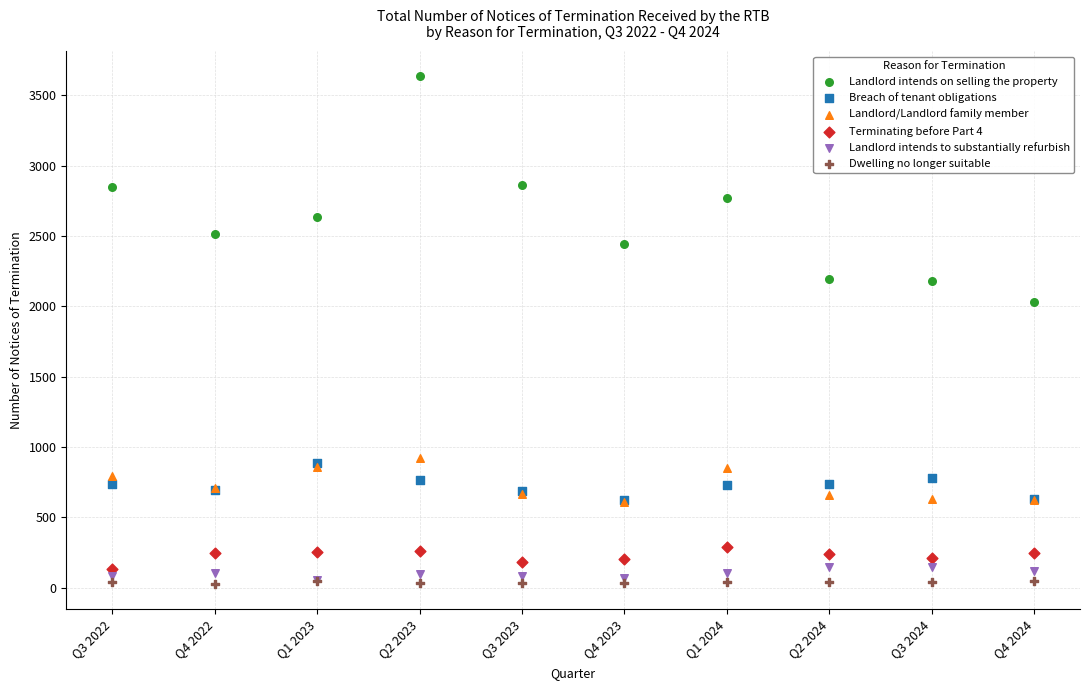

Which series has the widest spread of Y values?

Landlord intends on selling the property